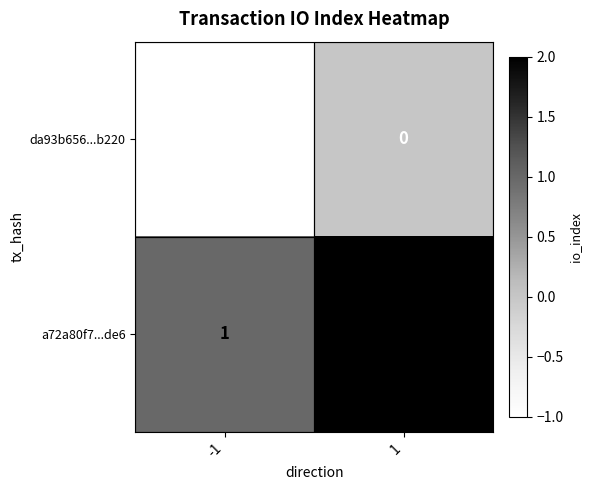

Rank the series at -1 from highest to lowest value.

a72a80f7...de6, da93b656...b220